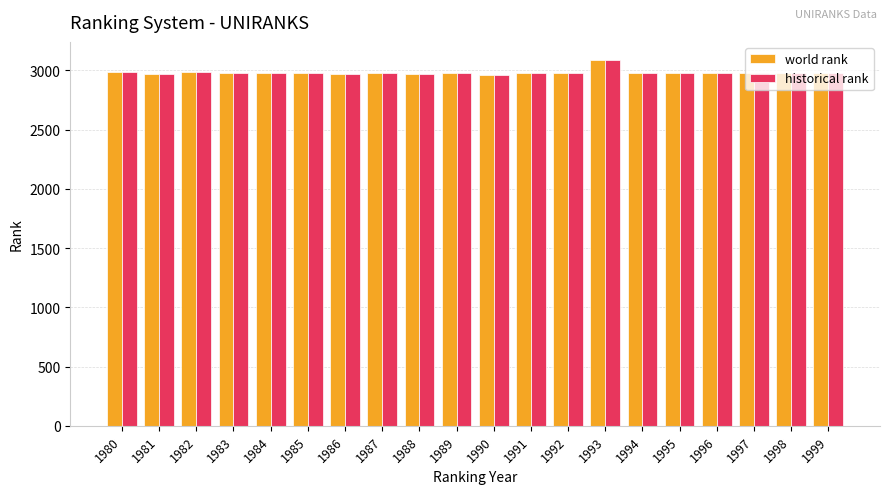

At which category is the sum across all series the highest?

1993